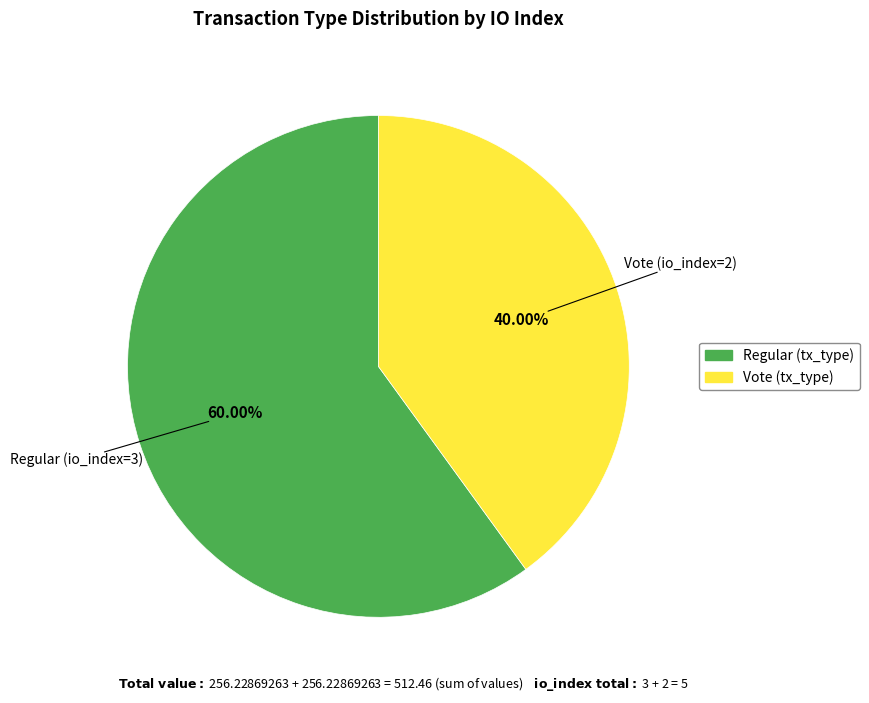

Does any single category account for the majority?

Yes